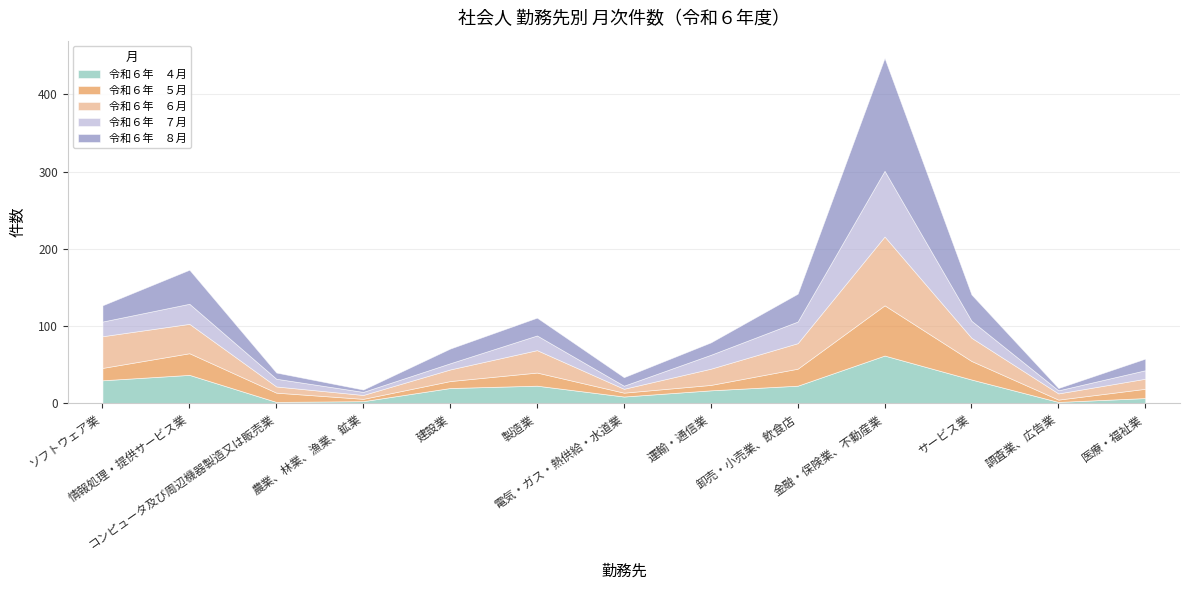

Where does the 令和６年　５月 series first go above 12?

ソフトウェア業